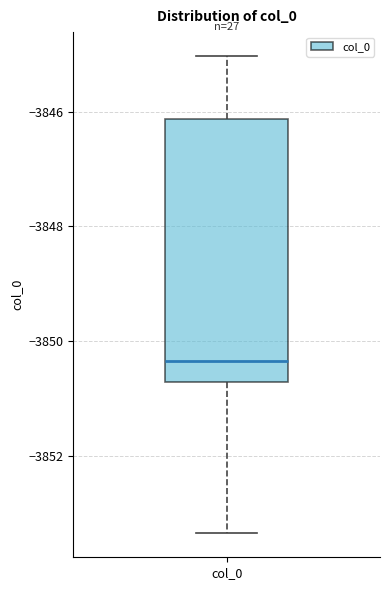

Transcribe this box plot: give where the median line is, the range the box spans, and where the two whiskers end, as read against the y-axis. The values are not printed on the chart, so give them approximately, as read against the axis.

median -3850.4, box -3850.8 to -3846.2, whiskers -3853.4 to -3845.0